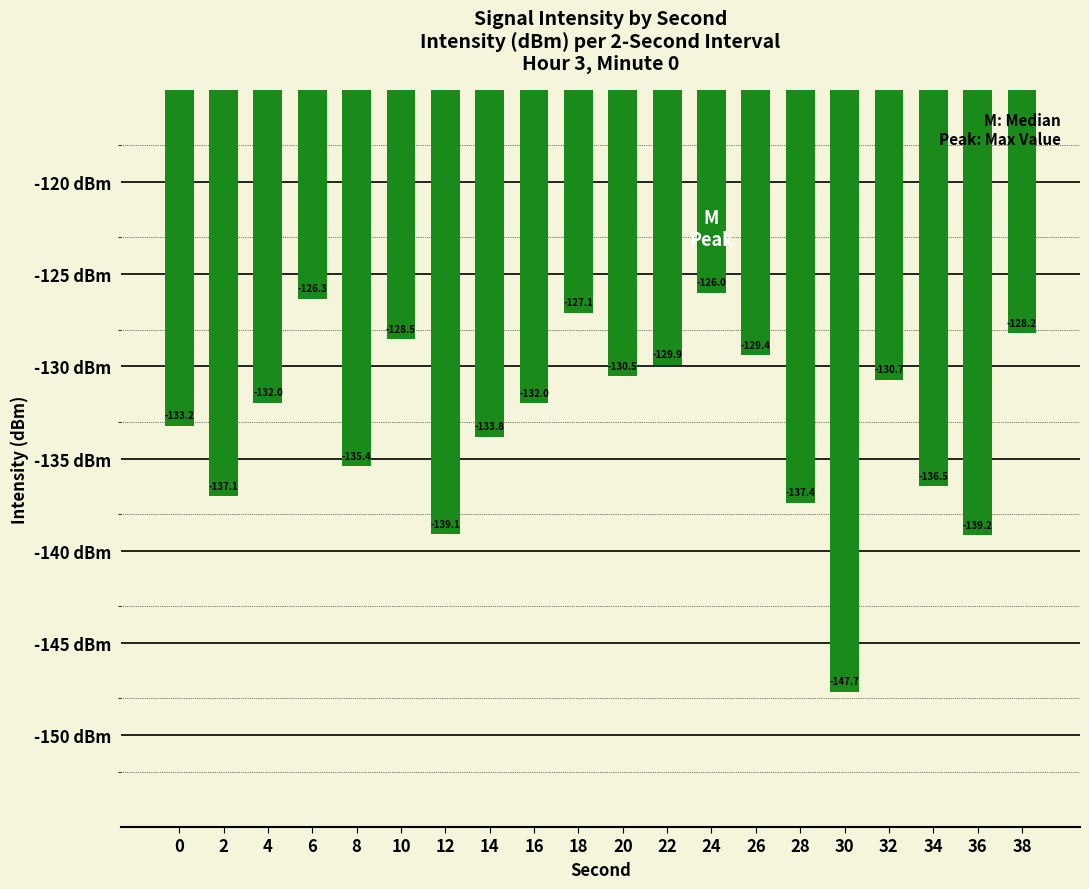

Reading left to right, transcribe all the data shown in this chart.

-133.2	-137.1	-132.0	-126.3	-135.4	-128.5	-139.1	-133.8	-132.0	-127.1	-130.5	-129.9	-126.0	-129.4	-137.4	-147.7	-130.7	-136.5	-139.2	-128.2